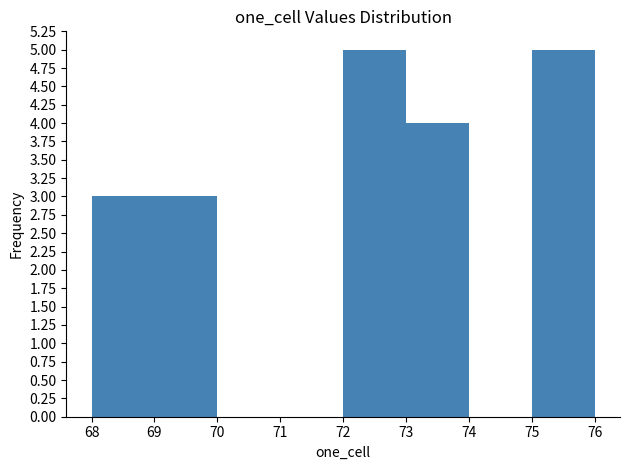

Reading left to right, transcribe this chart: for each bar, give the range it covers on the x-axis and its height. The values are not printed on the chart, so give them approximately, as read against the axis.

68 to 69: 3
69 to 70: 3
70 to 71: 0
71 to 72: 0
72 to 73: 5
73 to 74: 4
74 to 75: 0
75 to 76: 5